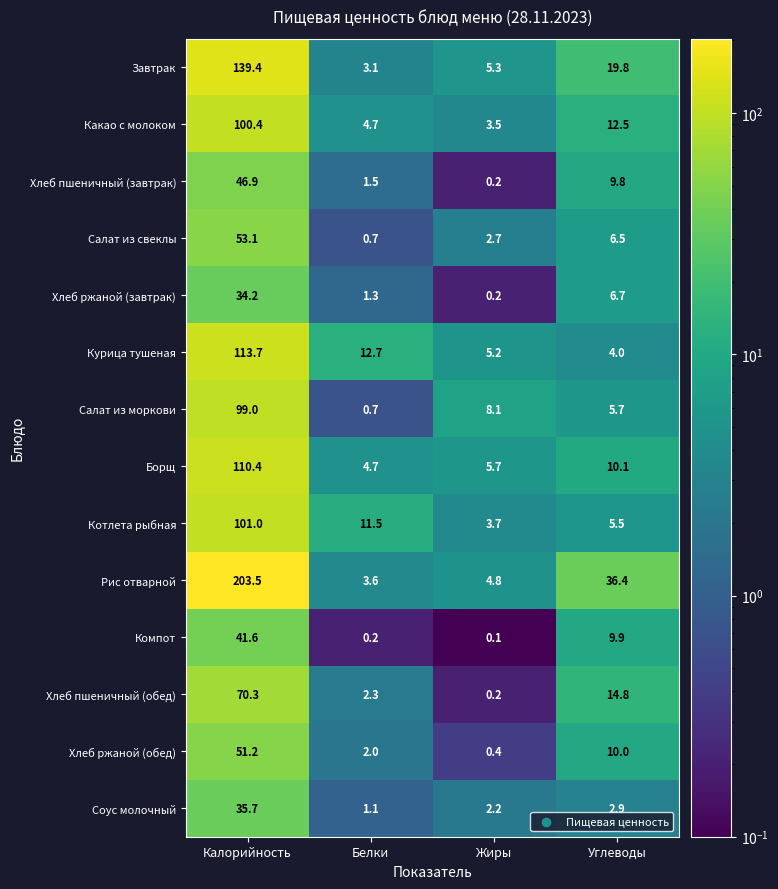

What value does the Котлета рыбная series have at Калорийность?

101.0